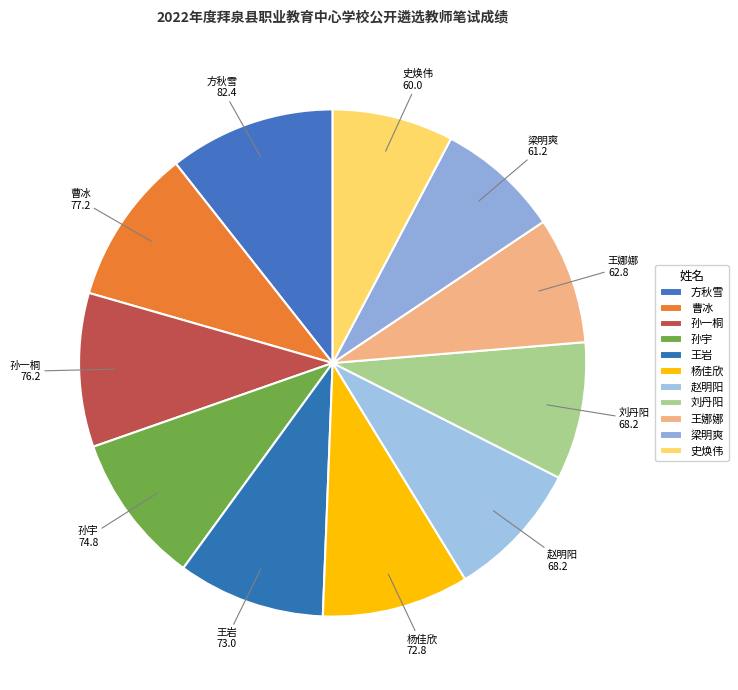

What percentage is the 杨佳欣 slice, to the nearest percent?

9%